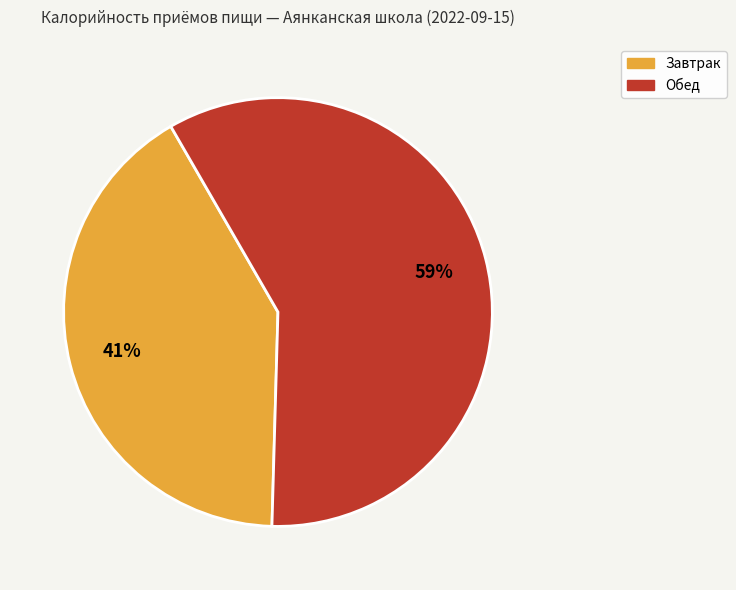

To the nearest percent, what is the difference between the largest and smallest slice percentages?

18%